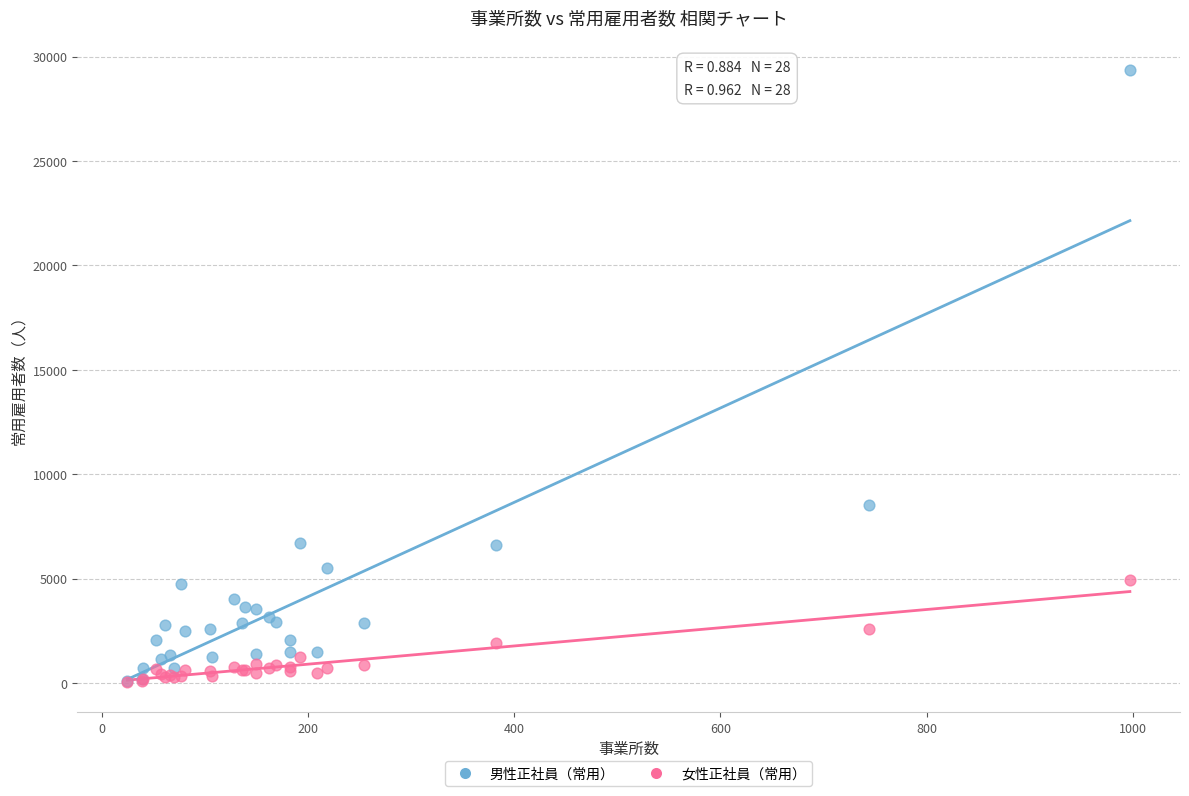

Across all series, what Y value is closest to 14700?

8509